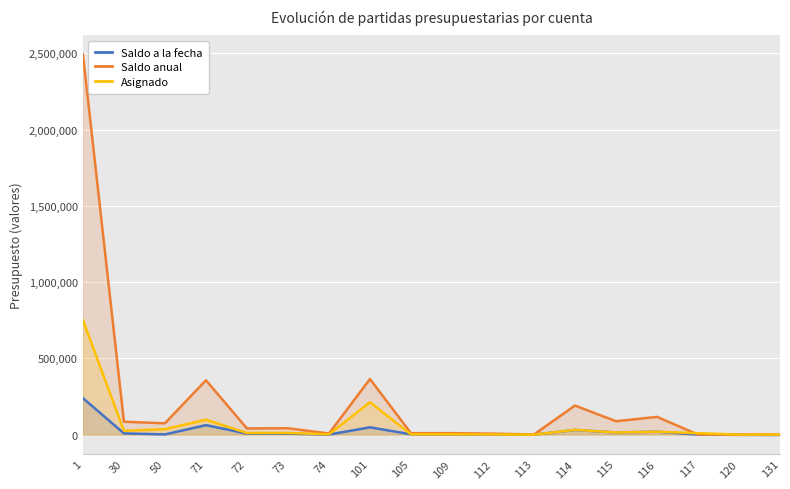

Does the chart display data point markers on the line(s)?

No